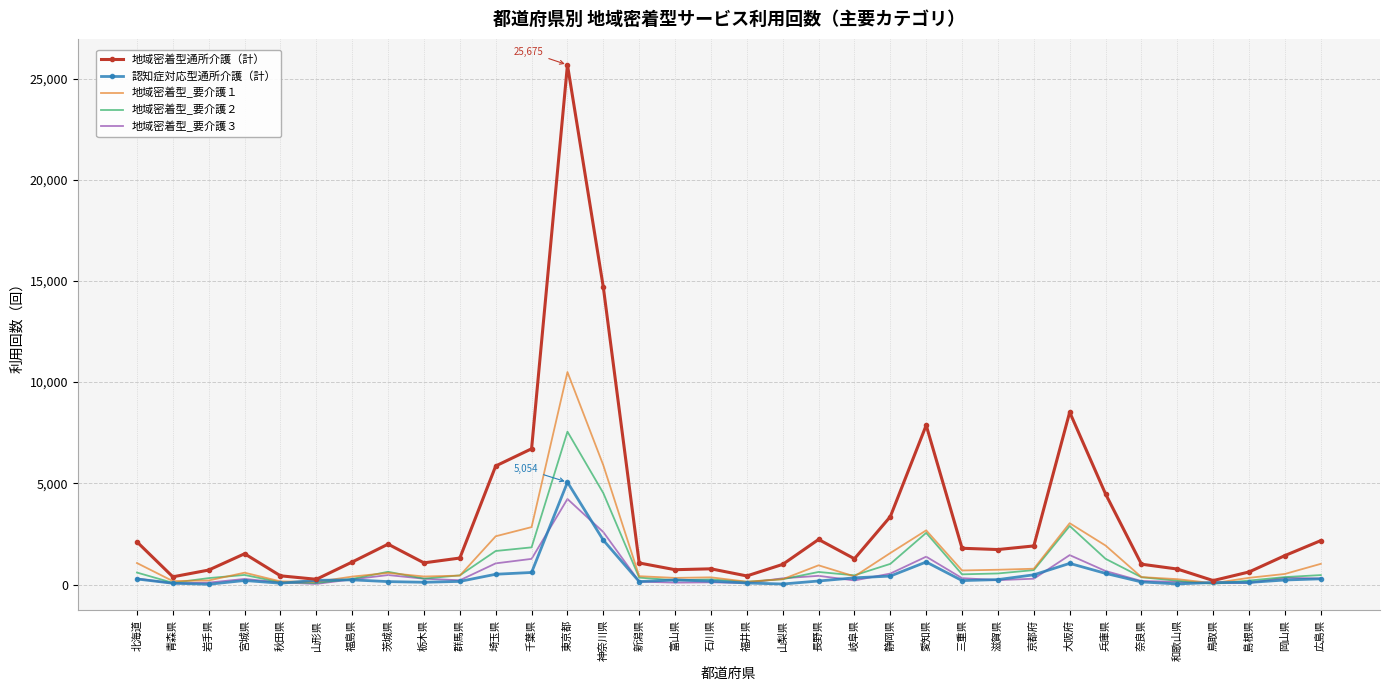

List the series in order of their peak value, highest first.

地域密着型通所介護（計）, 地域密着型_要介護１, 地域密着型_要介護２, 認知症対応型通所介護（計）, 地域密着型_要介護３